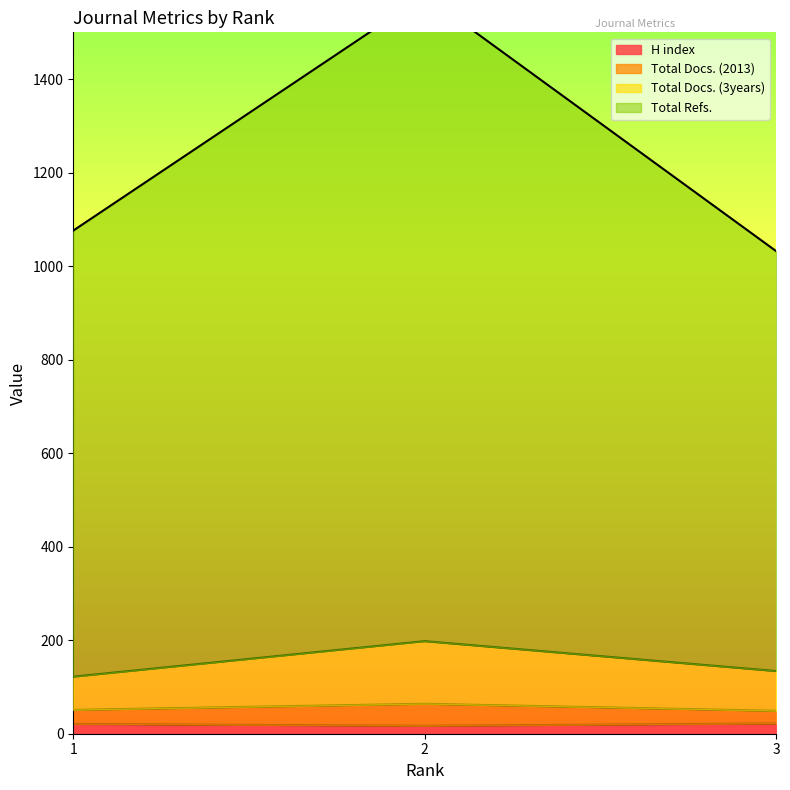

How many data points in Total Docs. (3years) are less than 134?

1